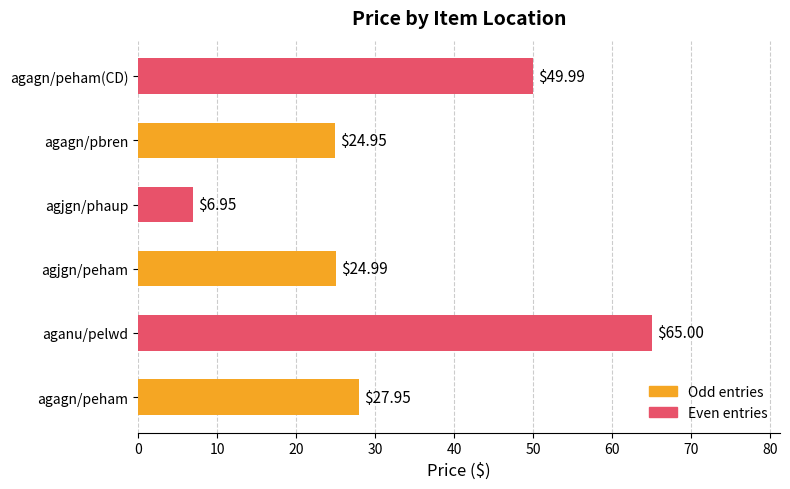

What is the greatest value displayed?

65.0